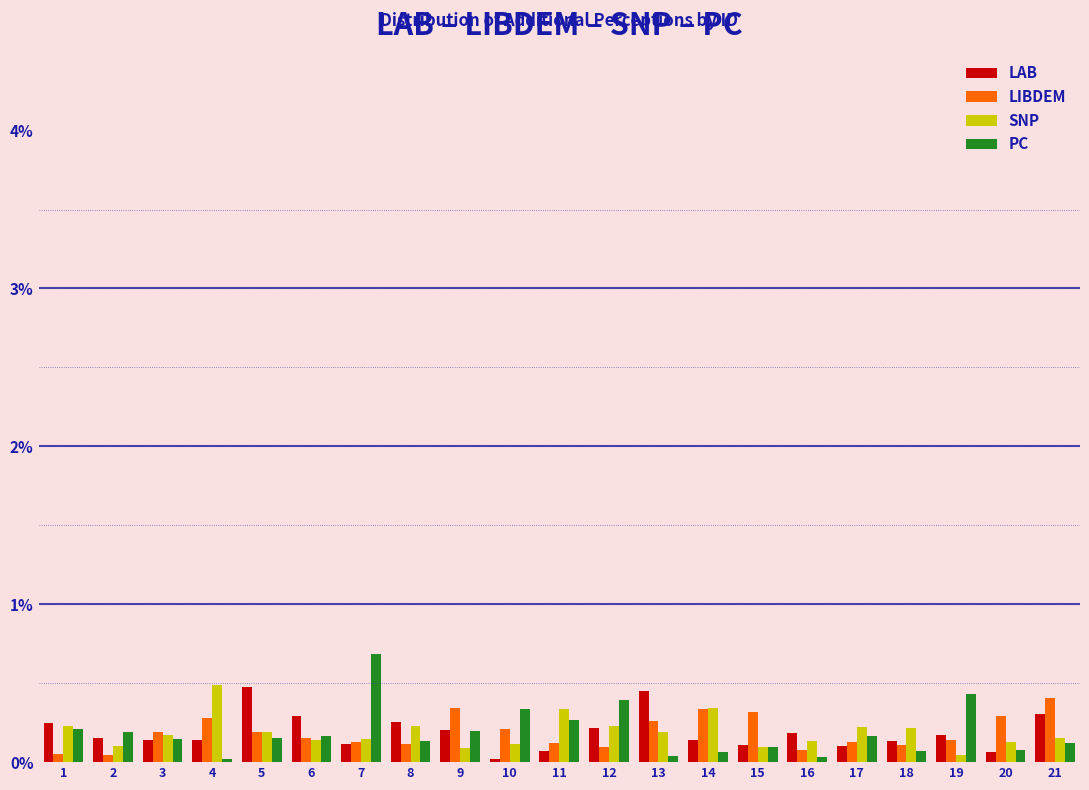

Which series has the widest spread of values?

PC